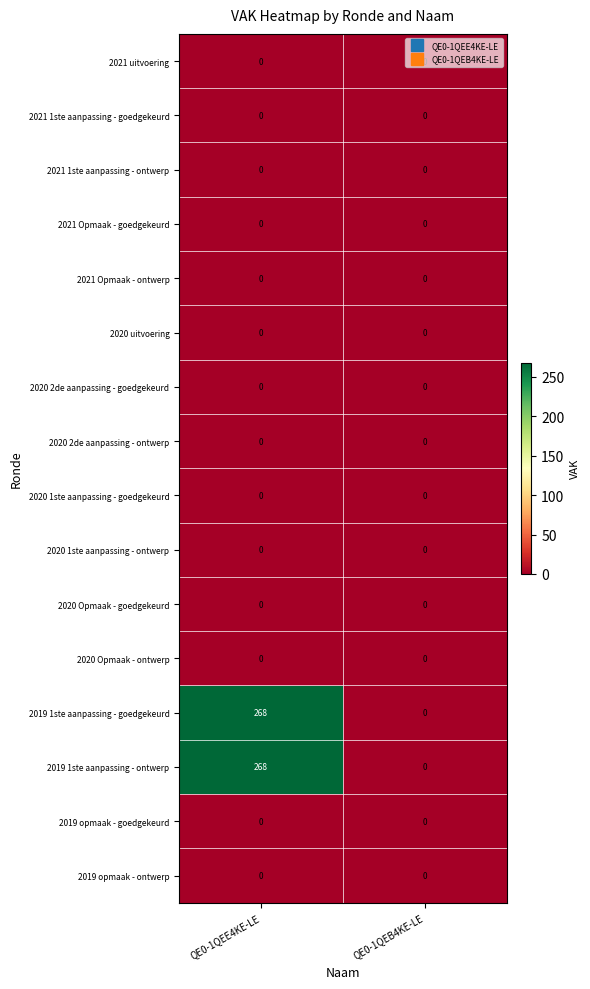

The value of 2021 1ste aanpassing - ontwerp at QE0-1QEB4KE-LE is 0. True or false?

True